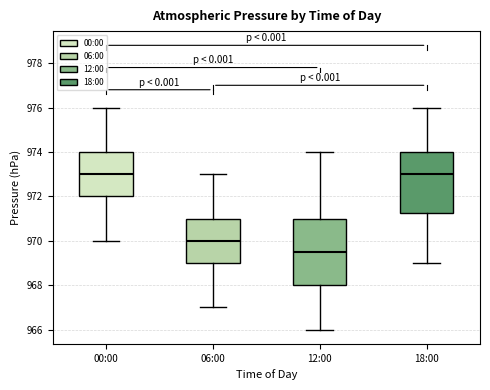

Which box is the tallest, from its lower edge to its upper edge?

12:00